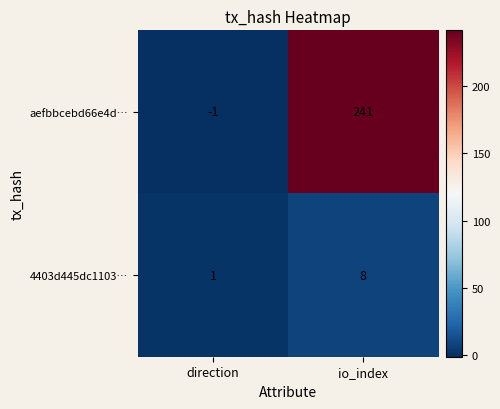

What is the spread (max minus min) of values at io_index?

233